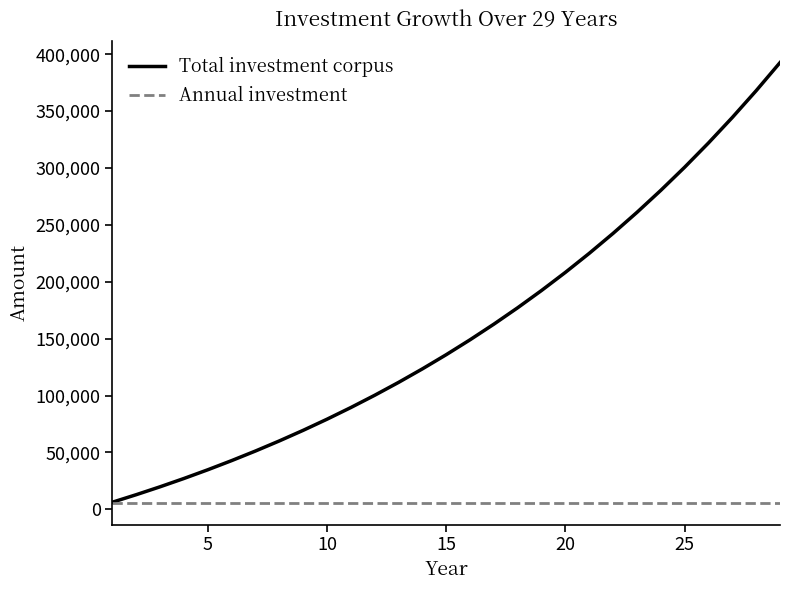

What is the average value of the Annual investment series?

6000.0